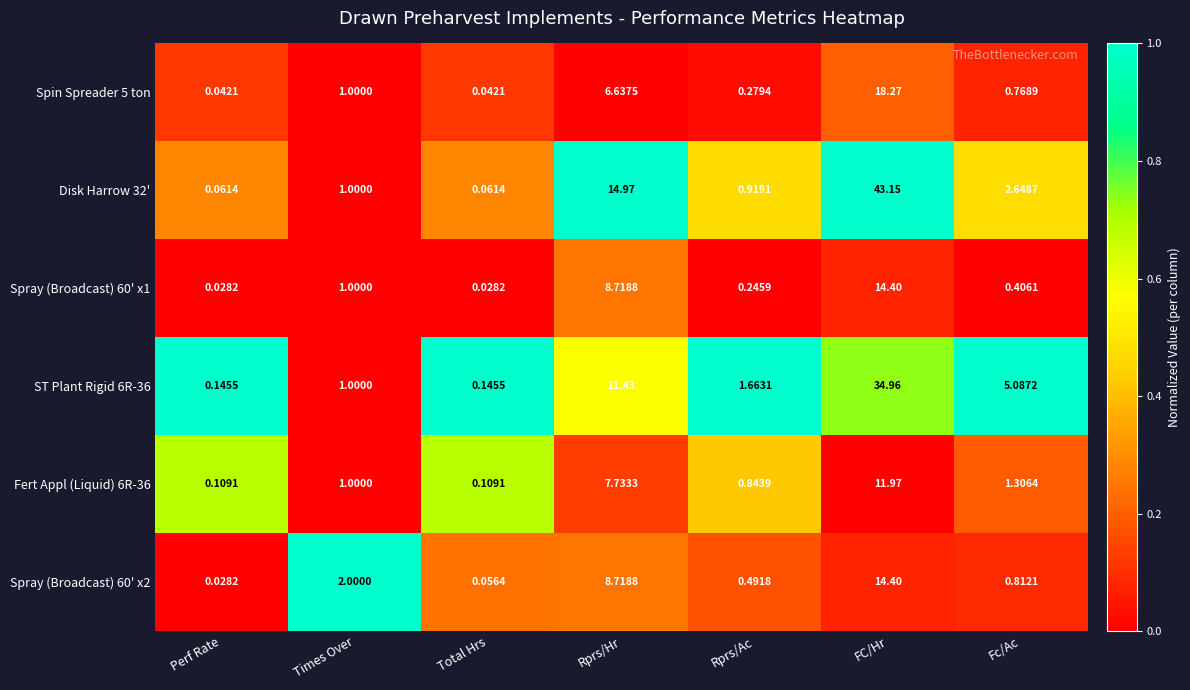

At which label is Fert Appl (Liquid) 6R-36 closest to 6?

Rprs/Hr